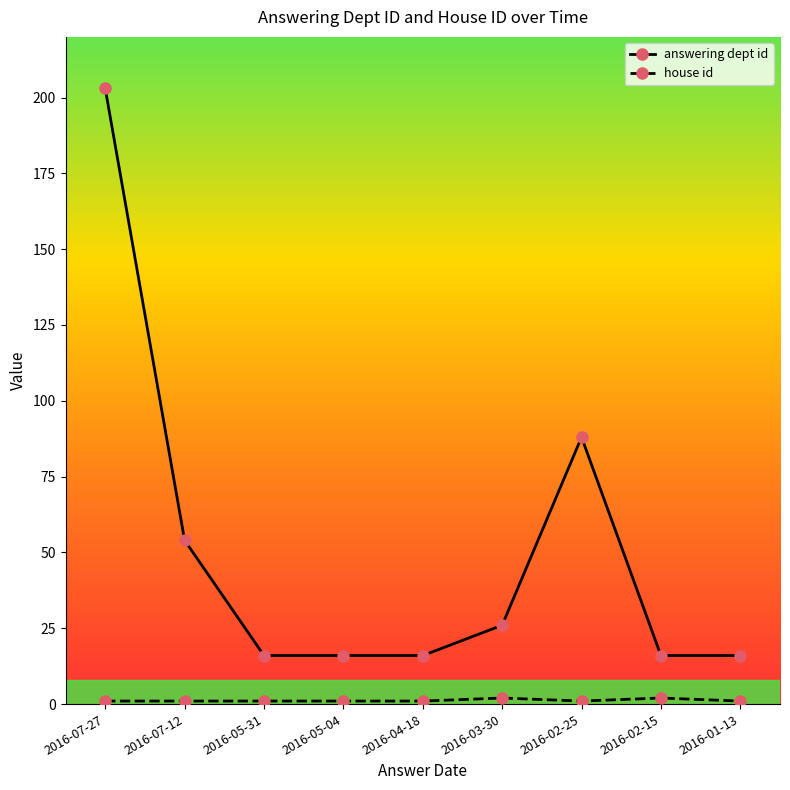

Is it true that answering dept id equals 8 at 2016-03-30?

False